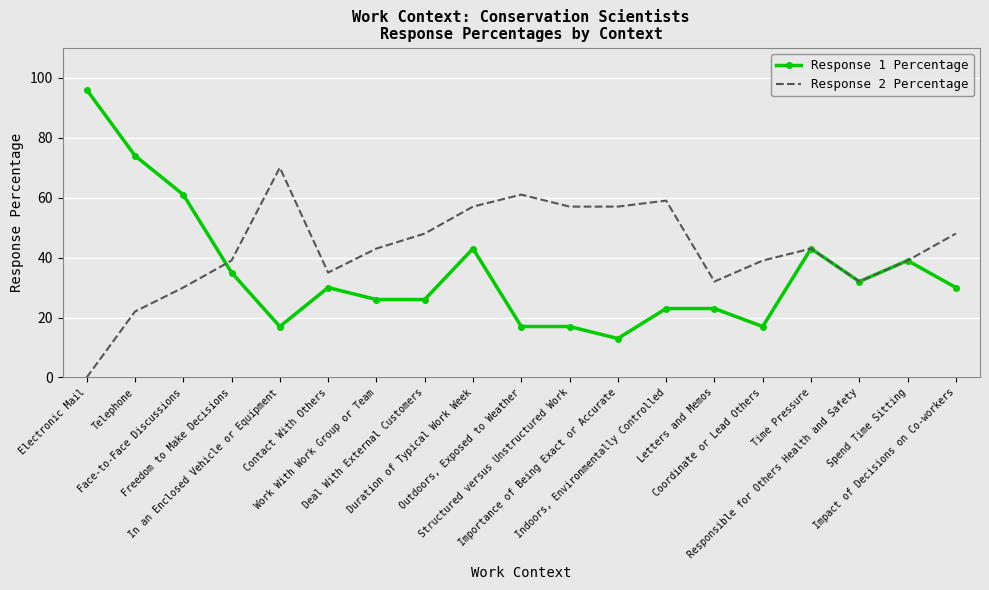

Where is Response 1 Percentage nearest to the value 54?

Face-to-Face Discussions